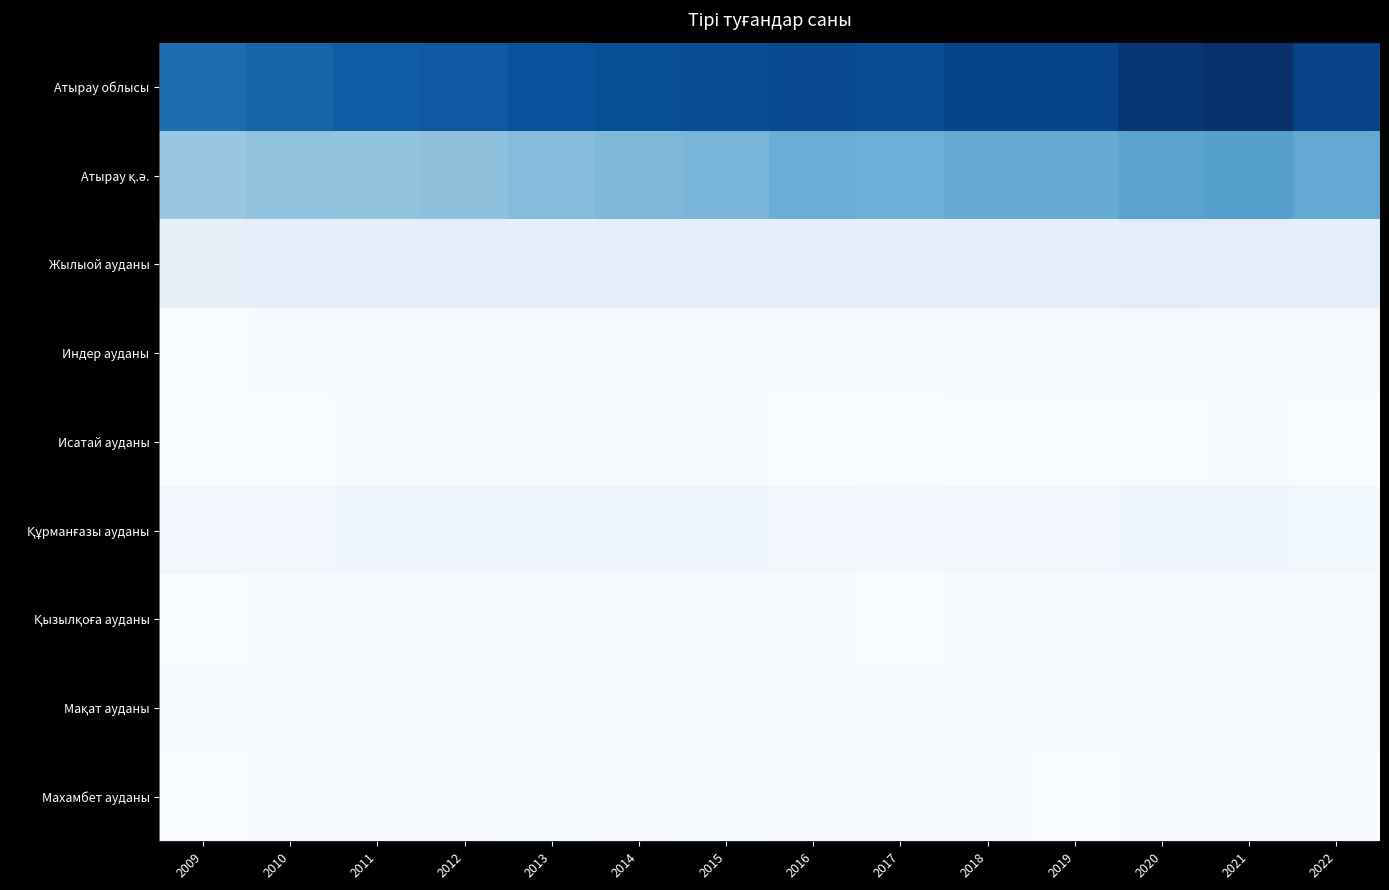

Which series has the largest total across all categories?

Атырау облысы